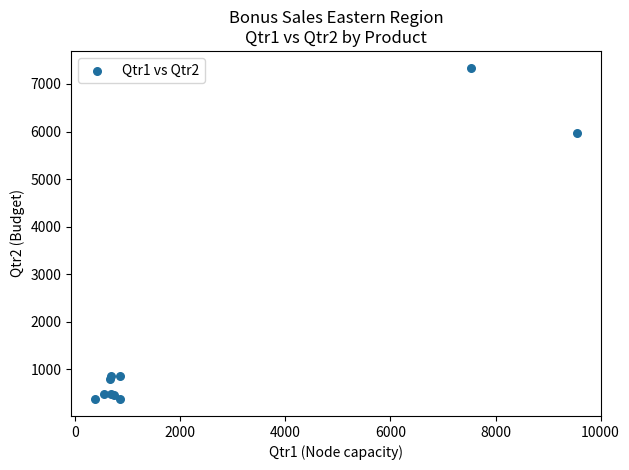

What Y value in the scatter plot is closest to 3855?

5975